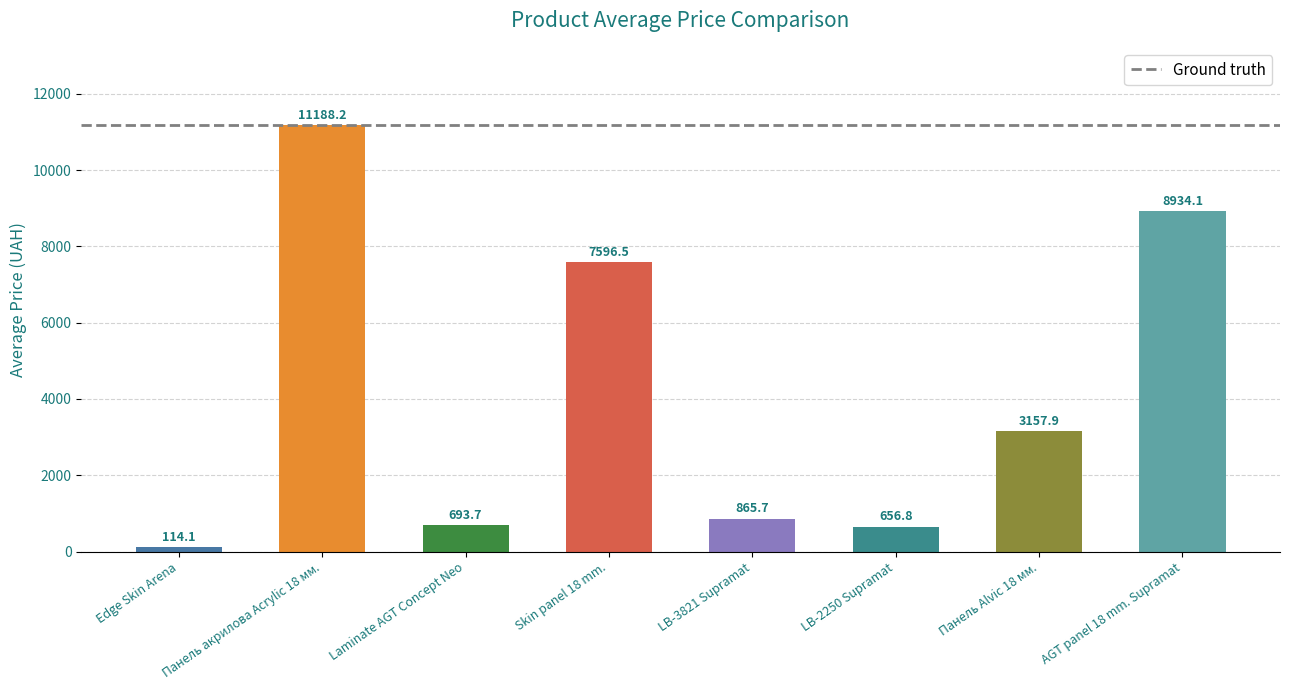

How many bars are there in total?

8